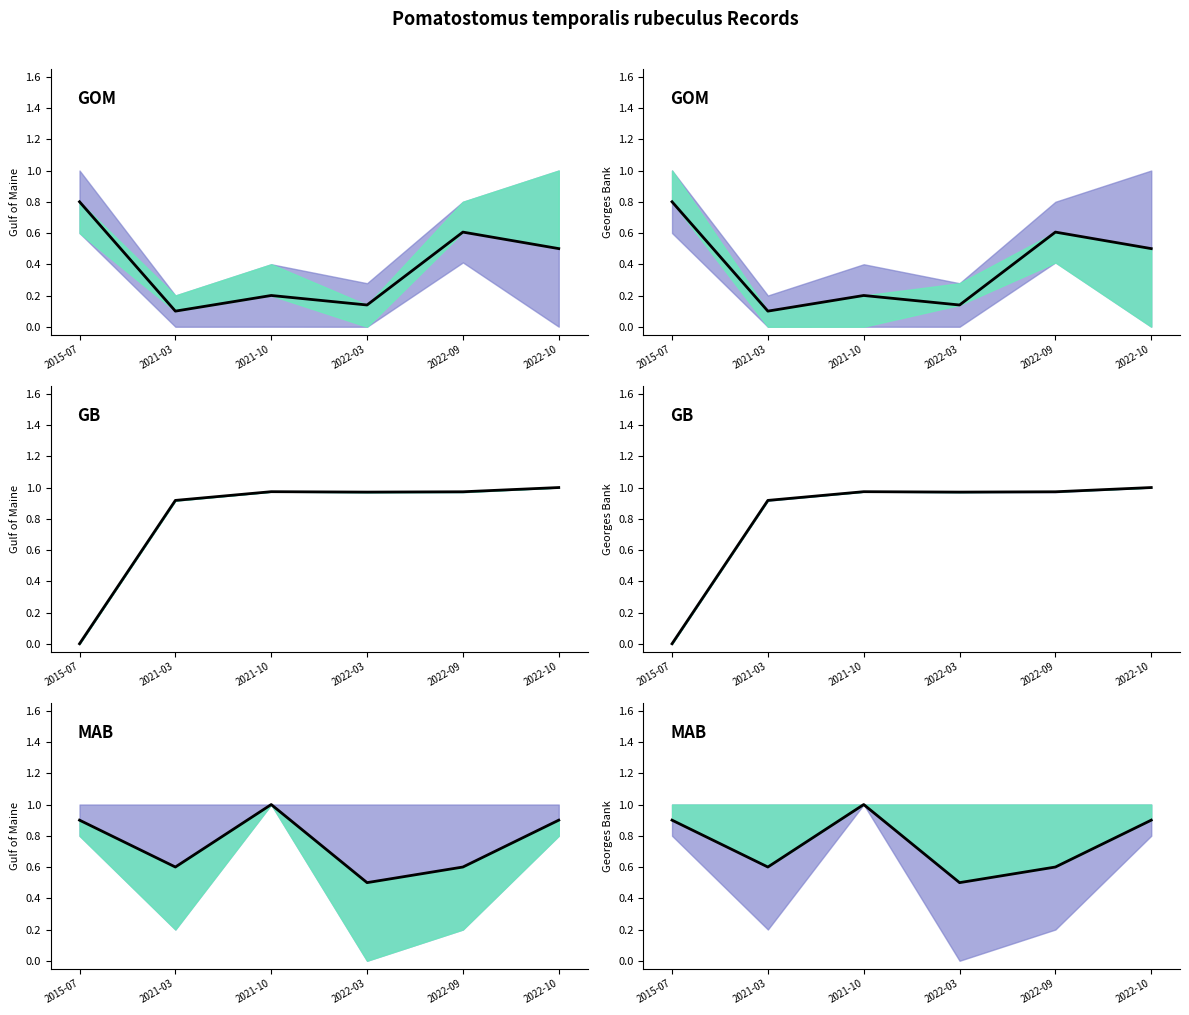

How many lines are shown in the chart?

1